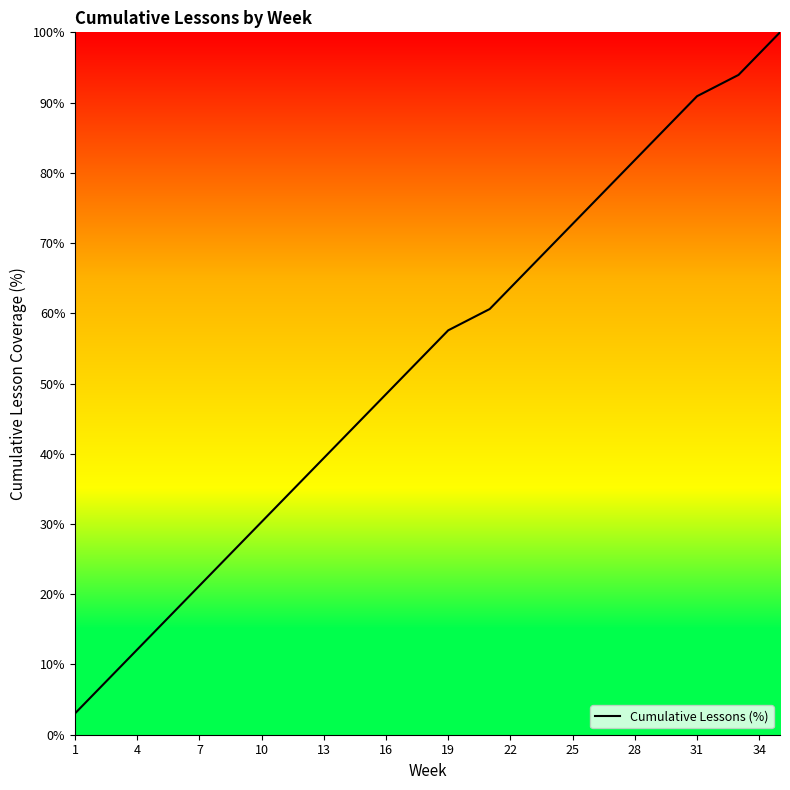

What is the smallest value displayed?

3.0